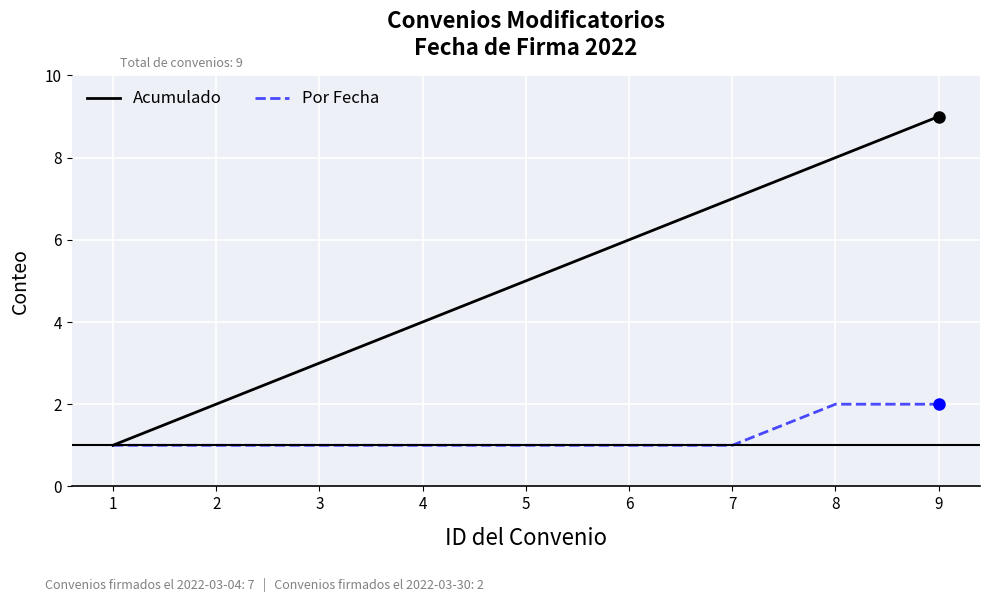

True or false: Por Fecha has a value of 0 at 7.

False